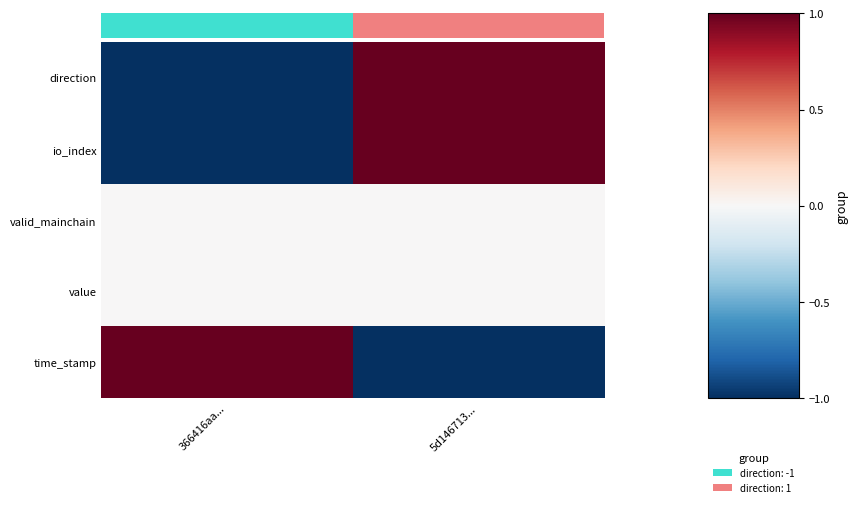

List the series in order of their peak value, lowest first.

valid_mainchain, value, direction, io_index, time_stamp